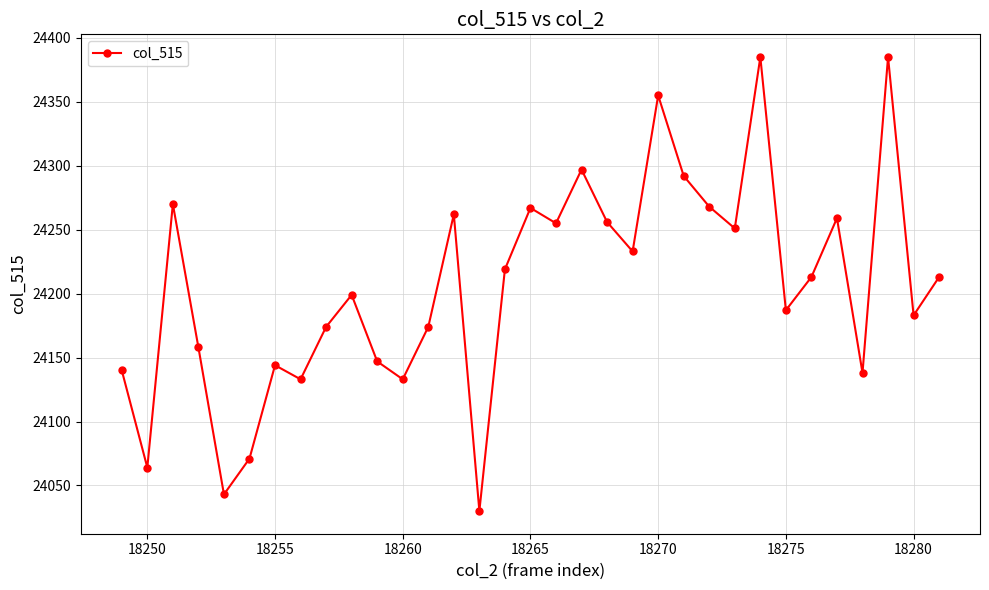

How many data points are less than 24213?

16